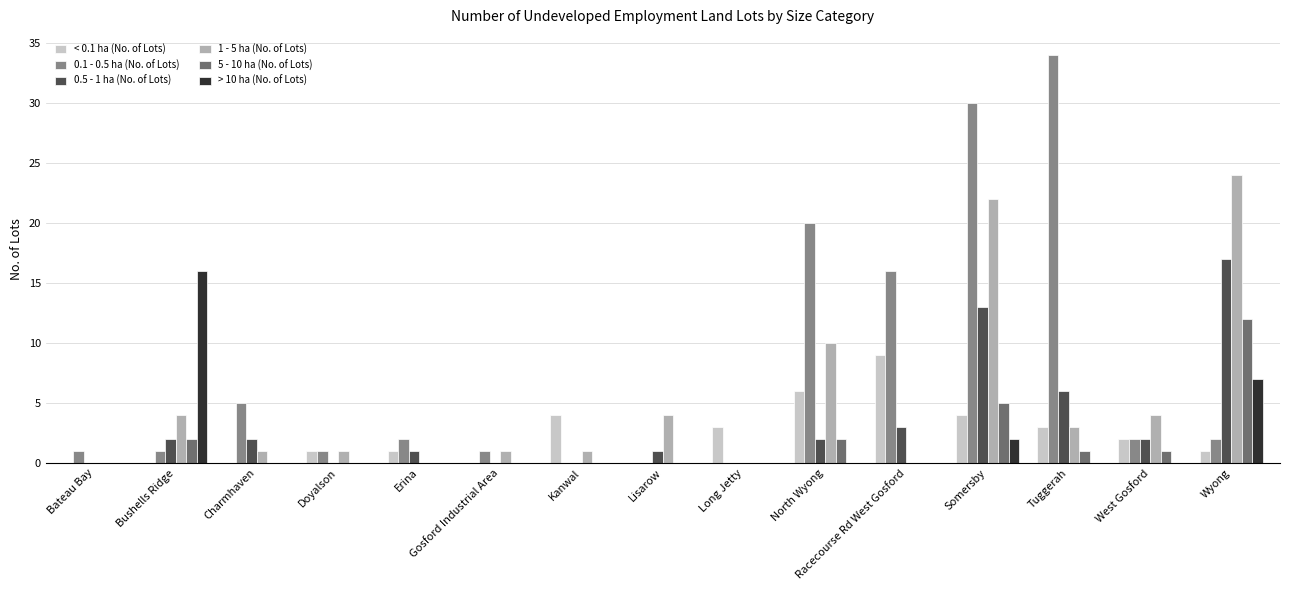

The value of 0.1 - 0.5 ha (No. of Lots) at Gosford Industrial Area is 1. True or false?

True